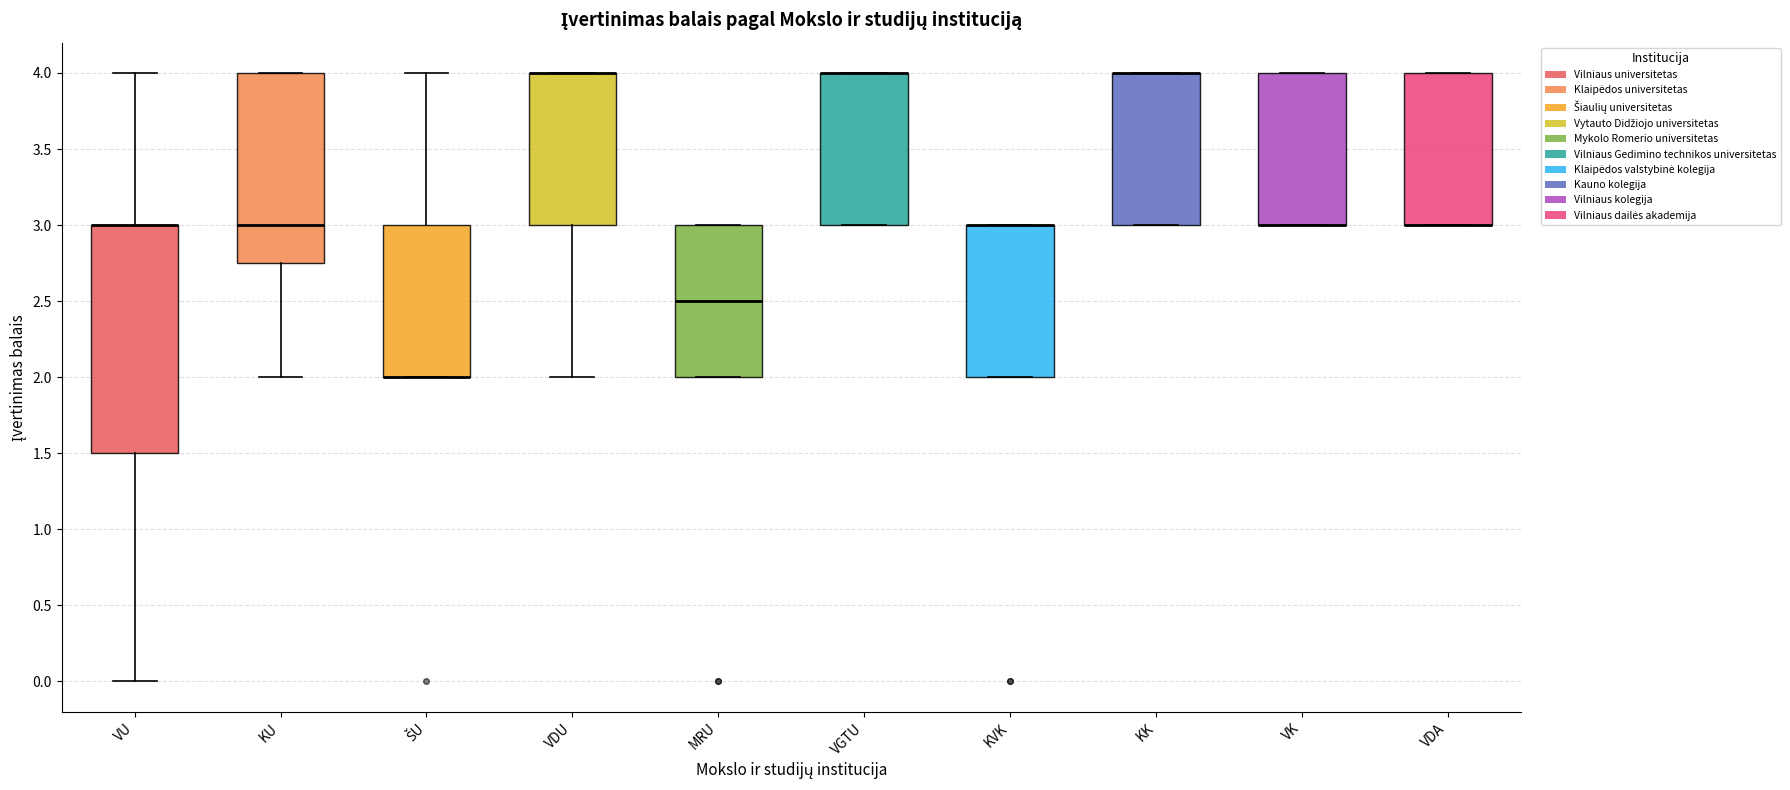

Reading left to right, read every box against the y-axis: the position of its median line, the range the box covers, and the ends of its whiskers. The values are not printed on the chart, so give them approximately, as read against the axis.

VU: median 3.00 (drawn on the box's upper edge), box 1.50 to 3.00, whiskers 0.00 to 4.00
KU: median 3.00, box 2.75 to 4.00, whiskers 2.00 to 4.00
ŠU: median 2.00 (drawn on the box's lower edge), box 2.00 to 3.00, whiskers 2.00 to 4.00
VDU: median 4.00 (drawn on the box's upper edge), box 3.00 to 4.00, whiskers 2.00 to 4.00
MRU: median 2.50, box 2.00 to 3.00, whiskers 2.00 to 3.00
VGTU: median 4.00 (drawn on the box's upper edge), box 3.00 to 4.00, whiskers 3.00 to 4.00
KVK: median 3.00 (drawn on the box's upper edge), box 2.00 to 3.00, whiskers 2.00 to 3.00
KK: median 4.00 (drawn on the box's upper edge), box 3.00 to 4.00, whiskers 3.00 to 4.00
VK: median 3.00 (drawn on the box's lower edge), box 3.00 to 4.00, whiskers 3.00 to 4.00
VDA: median 3.00 (drawn on the box's lower edge), box 3.00 to 4.00, whiskers 3.00 to 4.00